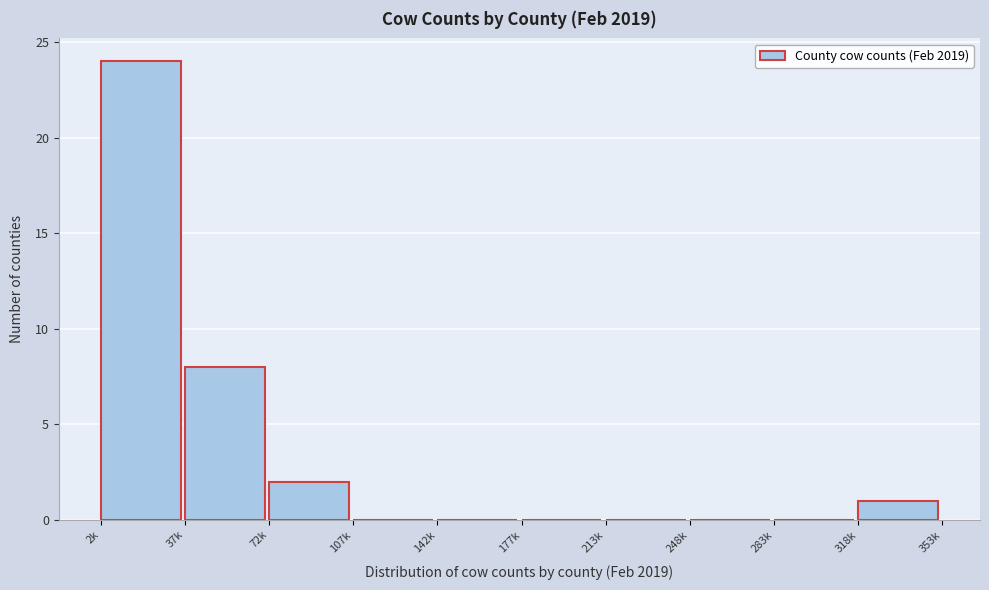

Reading right to left, extract all data points from this chart.

318k=1	283k=0	248k=0	213k=0	177k=0	142k=0	107k=0	72k=2	37k=8	2k=24